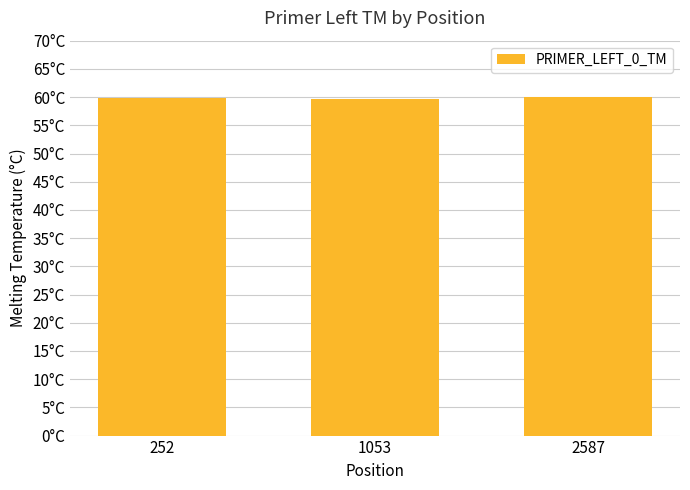

The value at 1053 is 59.7. True or false?

True